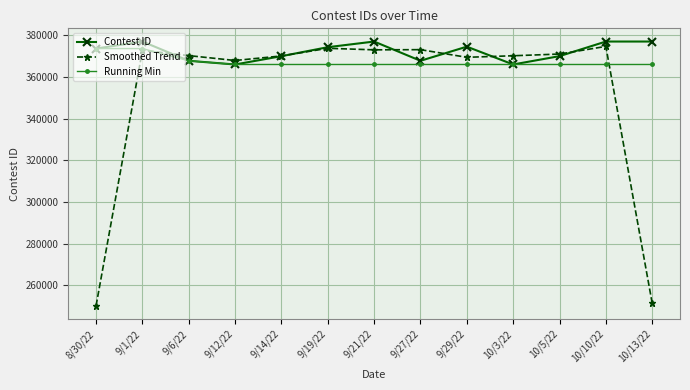

What is the sum of all Running Min values?

4775307.0